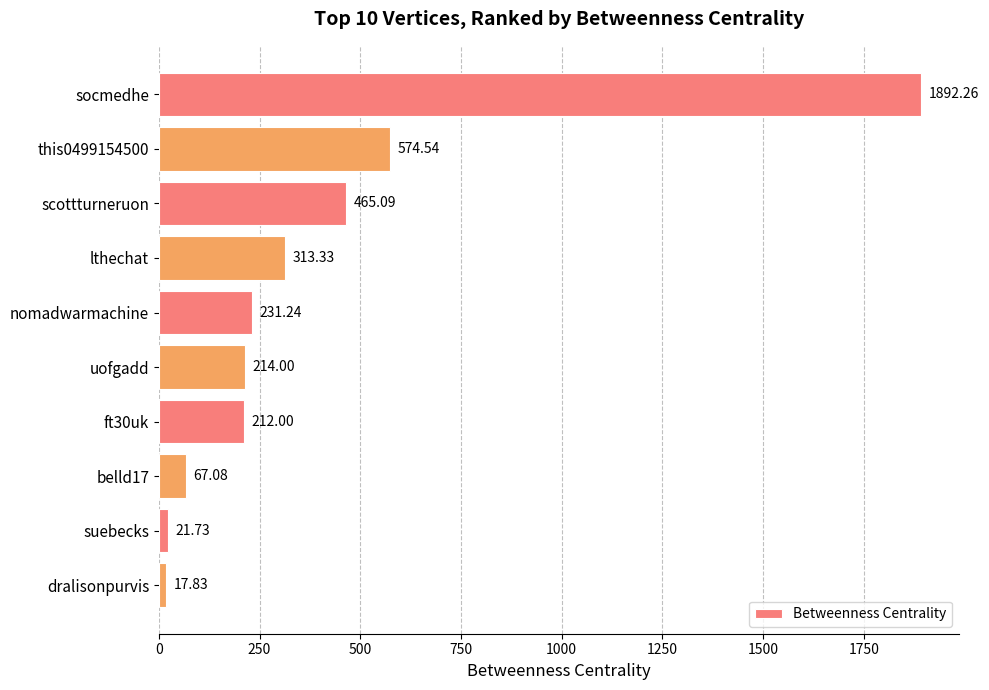

Rank the categories by value from highest to lowest.

socmedhe, this0499154500, scottturneruon, lthechat, nomadwarmachine, uofgadd, ft30uk, belld17, suebecks, dralisonpurvis